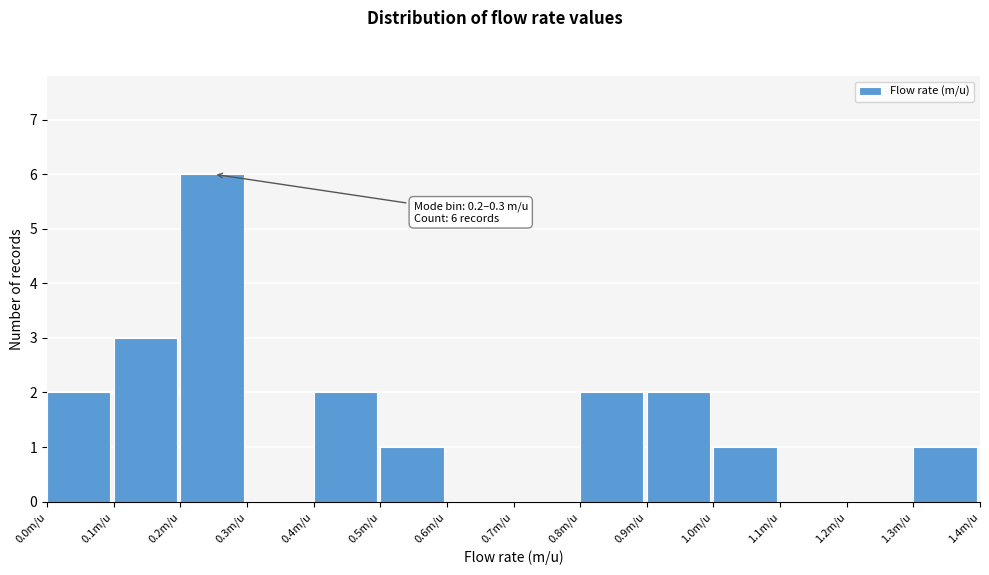

Which range on the x-axis has the tallest bar?

0.2 to 0.3